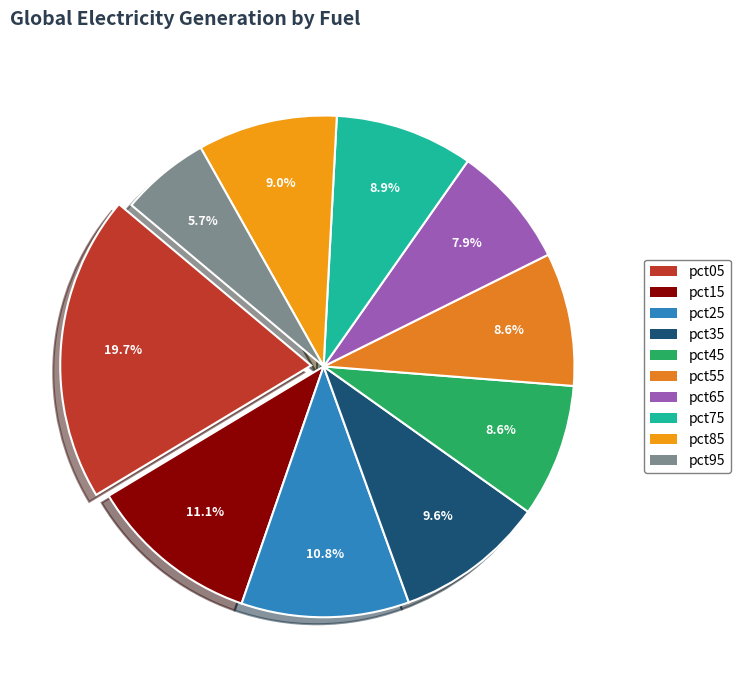

How many slices are in this pie chart?

10